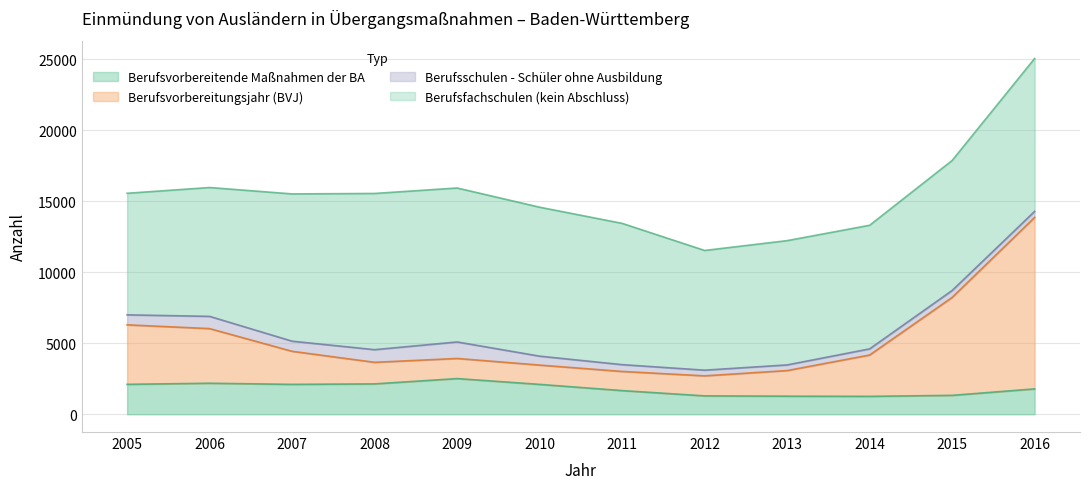

What is the value of the Berufsvorbereitungsjahr (BVJ) point at the 8th from the left?

2705